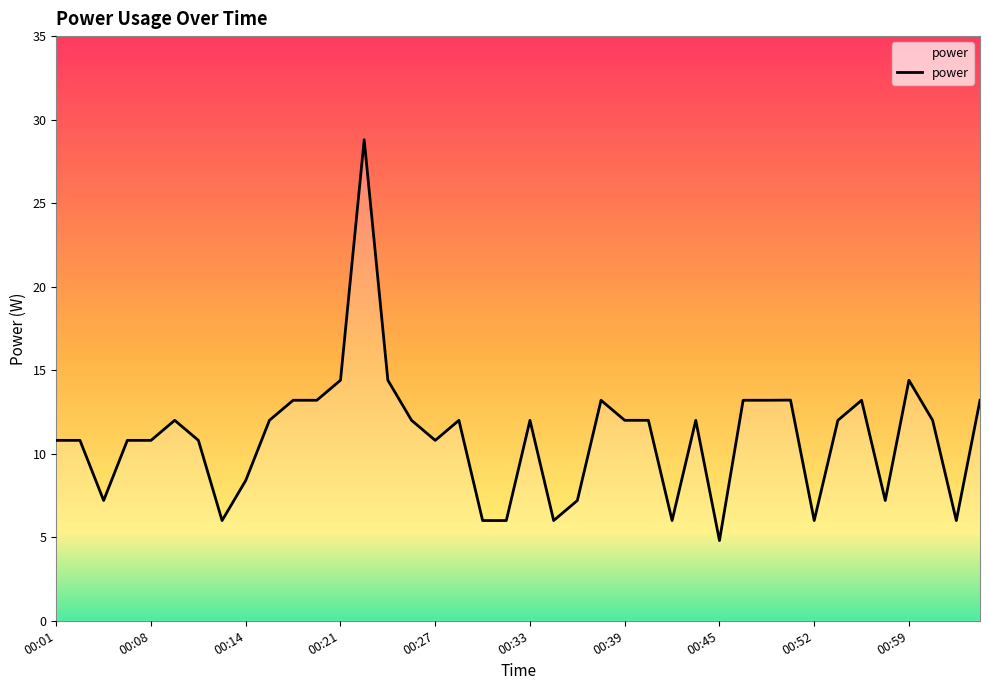

What is the difference between the maximum and minimum values?

24.0